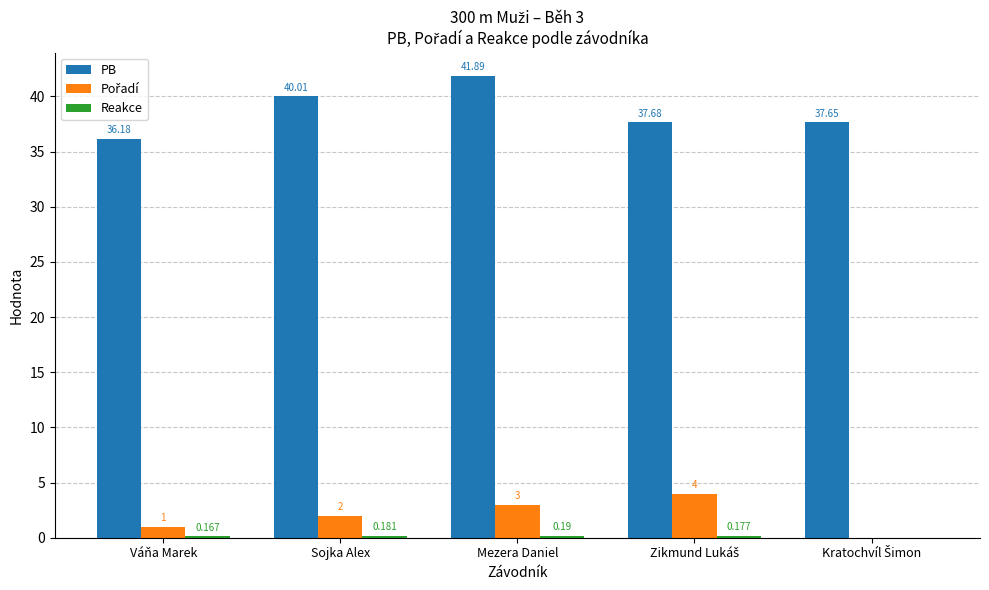

At which category is the sum across all series the highest?

Mezera Daniel